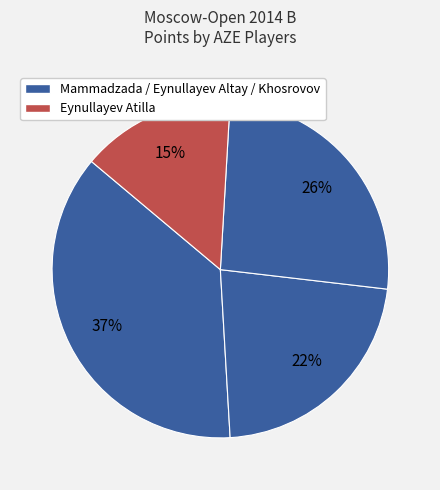

Count the number of slices in the pie.

4